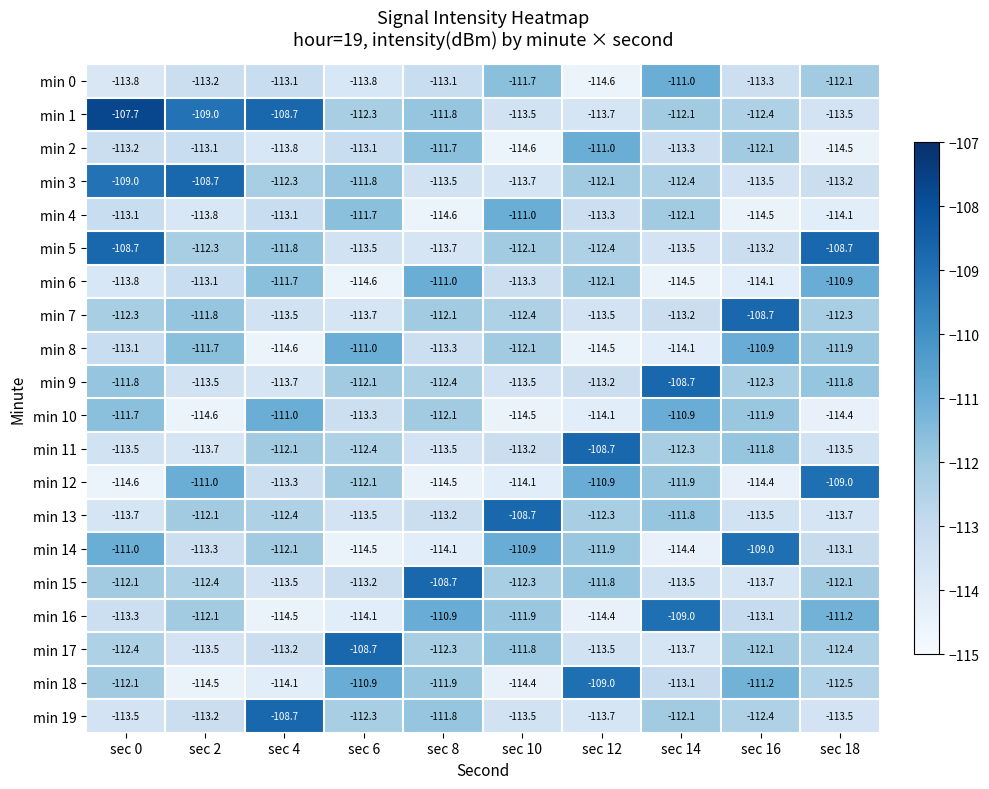

What is the average value of the min 1 series?

-111.5